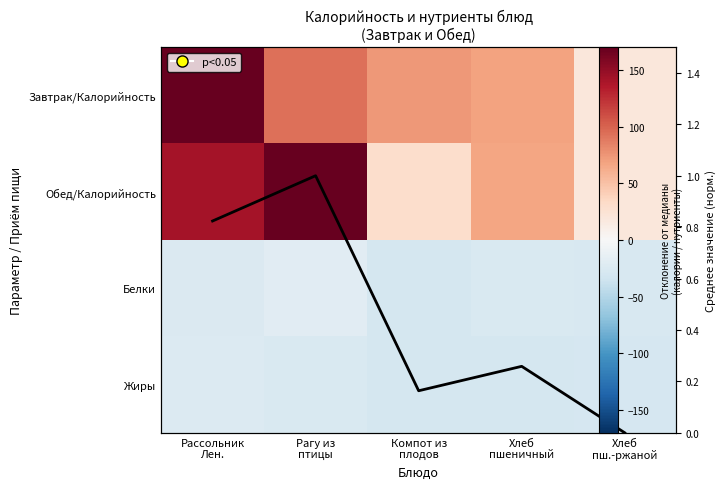

What is the highest value of the Жиры series?

-22.8